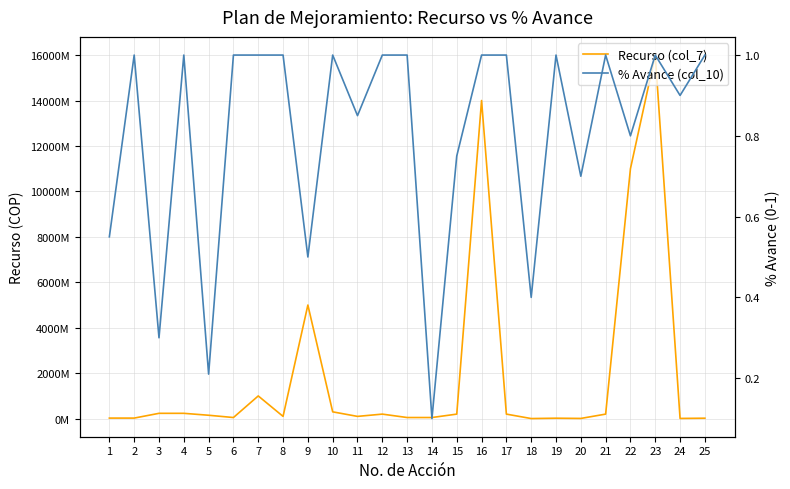

List the series in order of their overall mean, lowest first.

% Avance (col_10), Recurso (col_7)